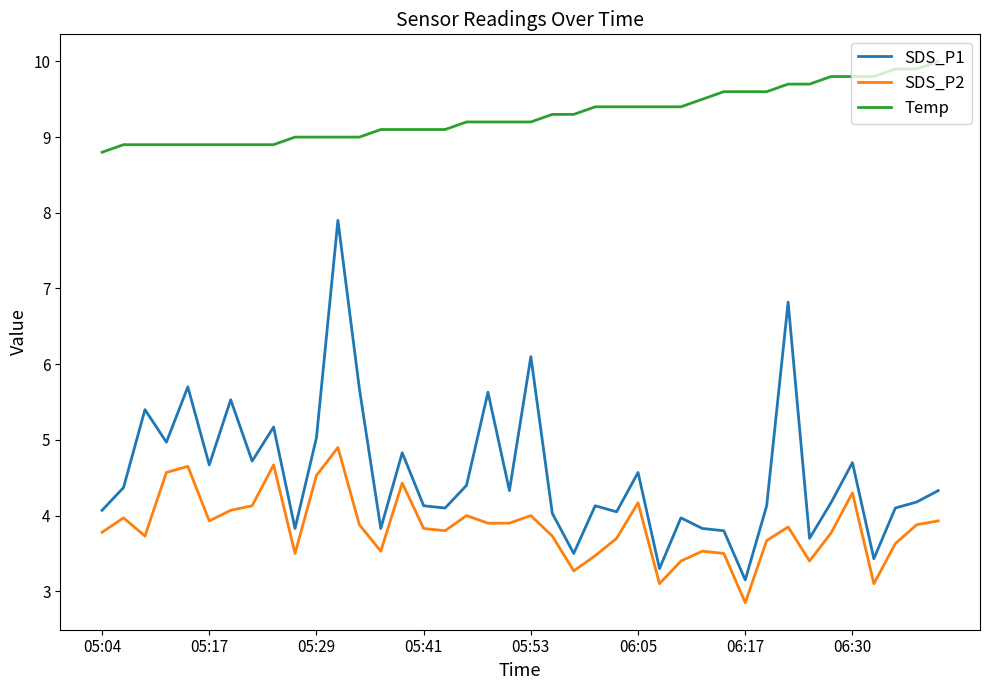

Which series has the largest total across all categories?

Temp